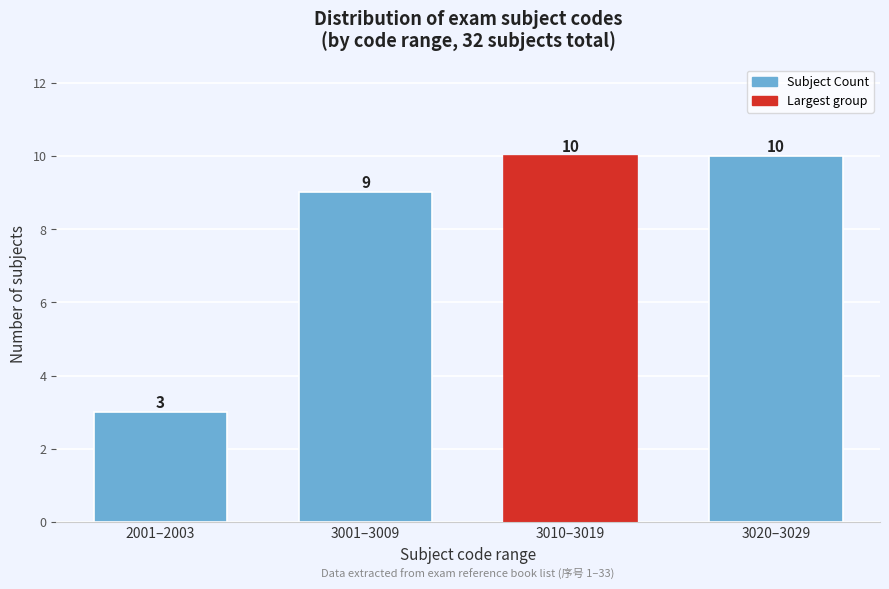

Reading right to left, transcribe all the data shown in this chart.

3020–3029=10	3010–3019=10	3001–3009=9	2001–2003=3